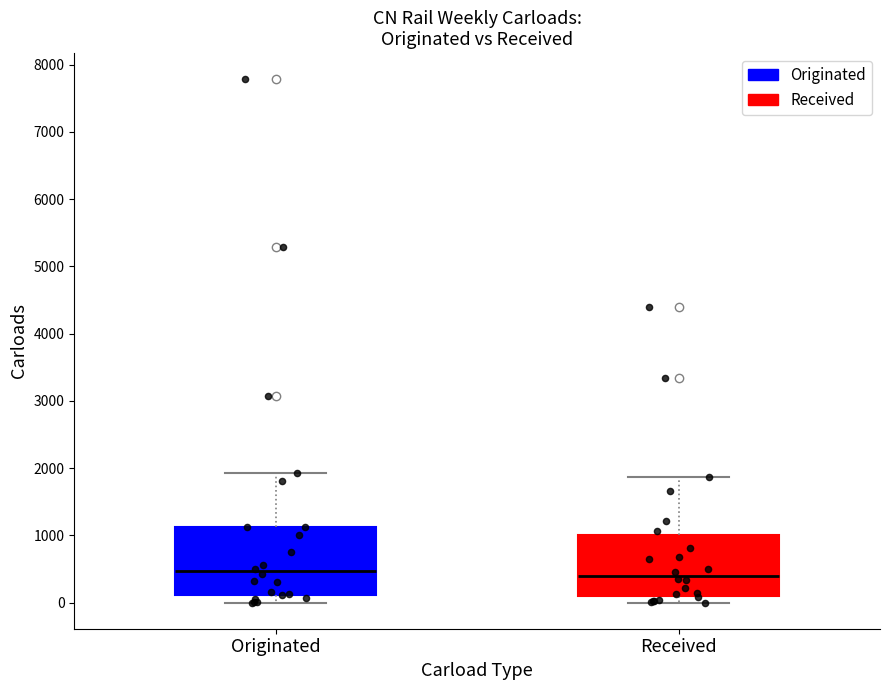

Reading left to right, read every box against the y-axis: the position of its median line, the range the box covers, and the ends of its whiskers. The values are not printed on the chart, so give them approximately, as read against the axis.

Originated: median 500, box 100 to 1100, whiskers 0 to 1900
Received: median 400, box 100 to 1000, whiskers 0 to 1900